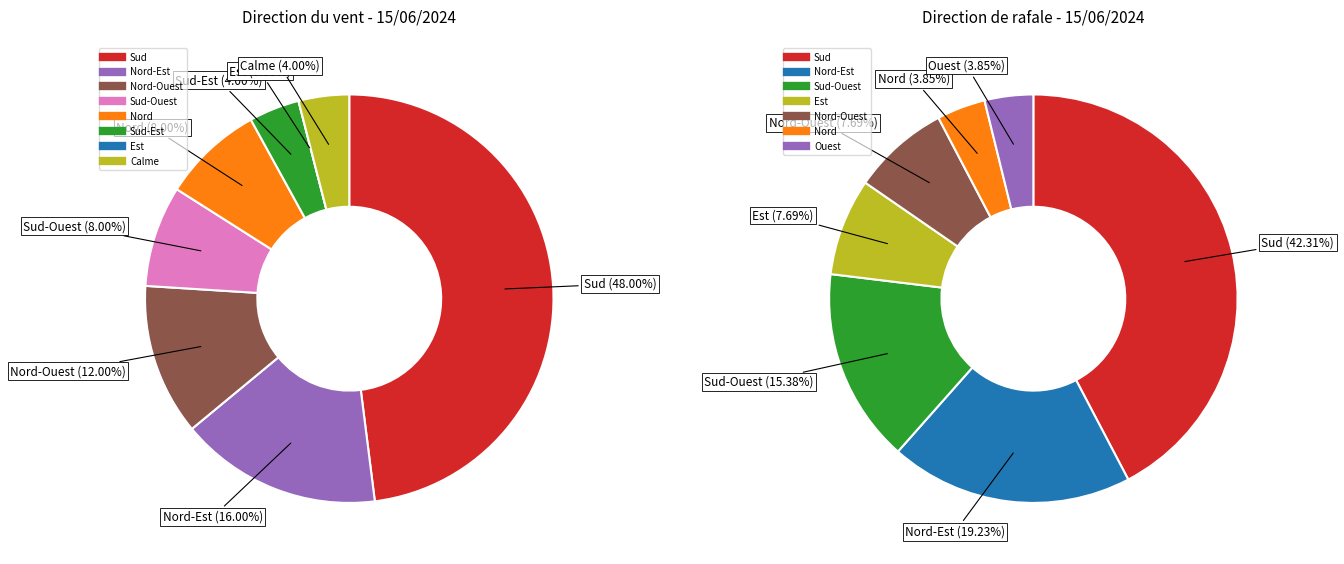

Is there a majority slice in this chart?

No